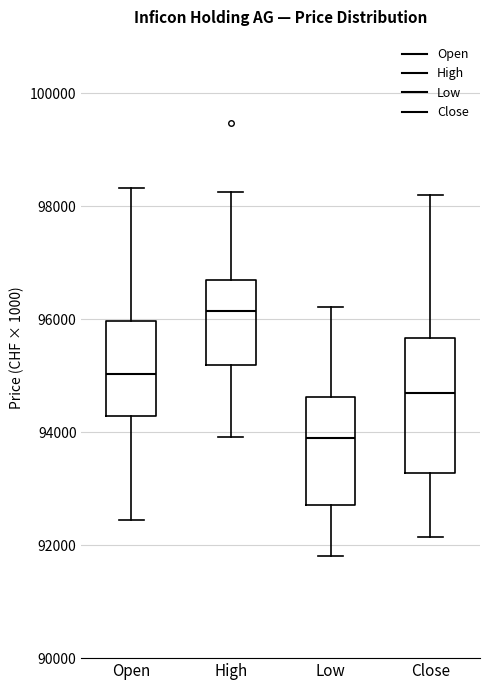

Reading left to right, read every box against the y-axis: the position of its median line, the range the box covers, and the ends of its whiskers. The values are not printed on the chart, so give them approximately, as read against the axis.

Open: median 95000, box 94200 to 96000, whiskers 92400 to 98400
High: median 96200, box 95200 to 96600, whiskers 94000 to 98200
Low: median 93800, box 92800 to 94600, whiskers 91800 to 96200
Close: median 94800, box 93200 to 95600, whiskers 92200 to 98200